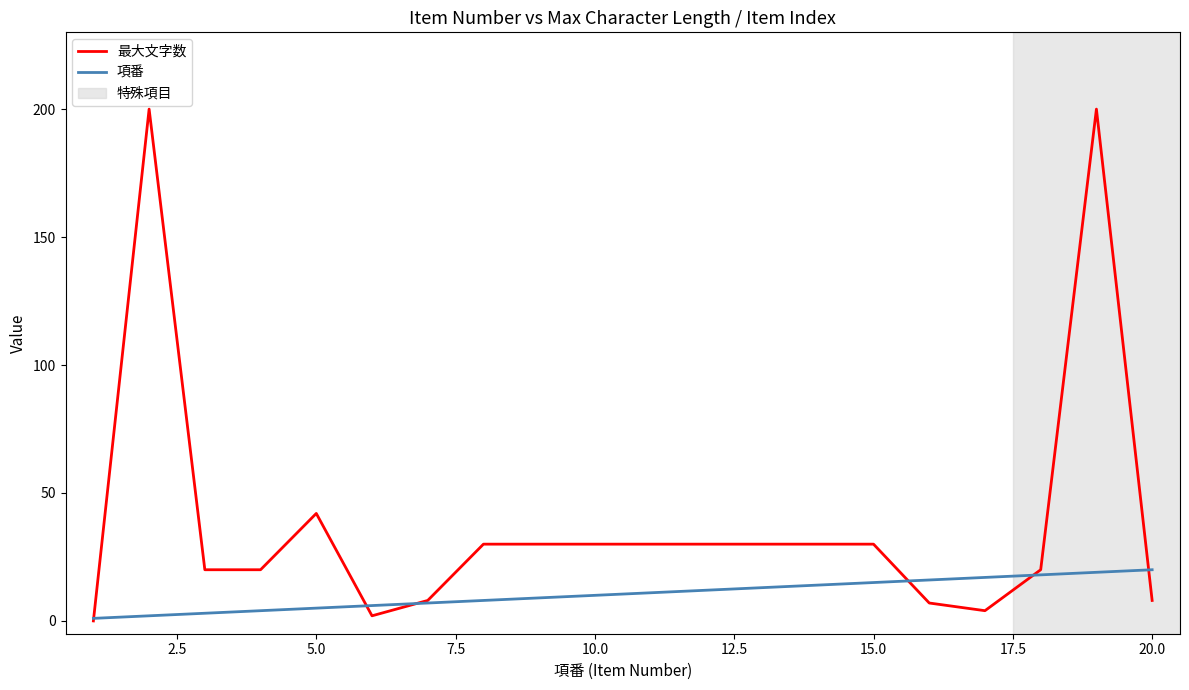

Rank the series by their maximum value, from lowest to highest.

項番, 最大文字数